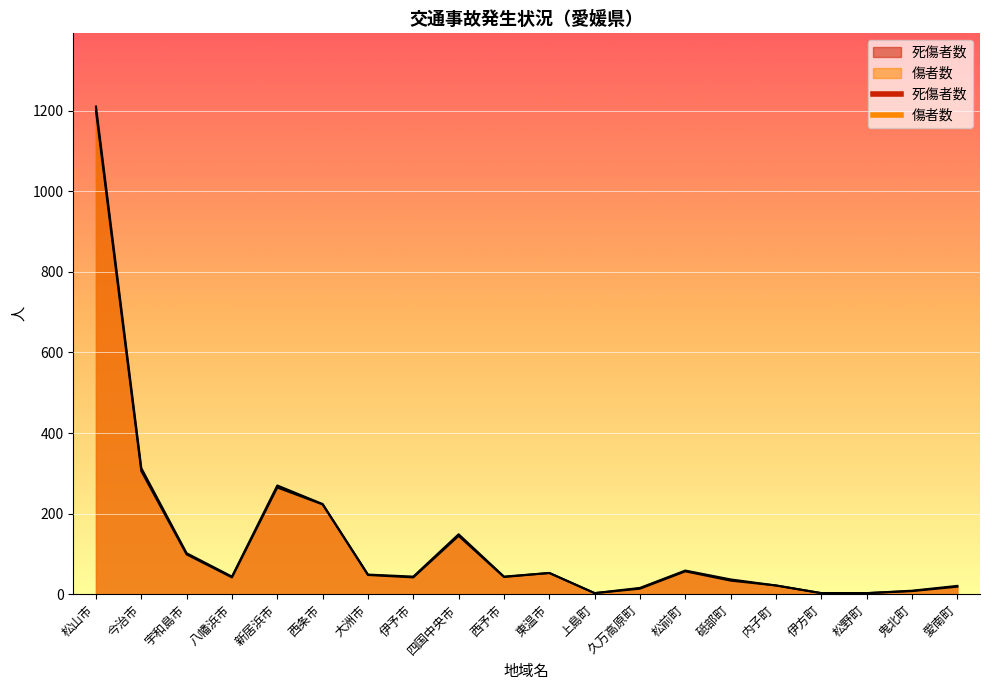

Which series changed the most between 東温市 and 愛南町?

傷者数